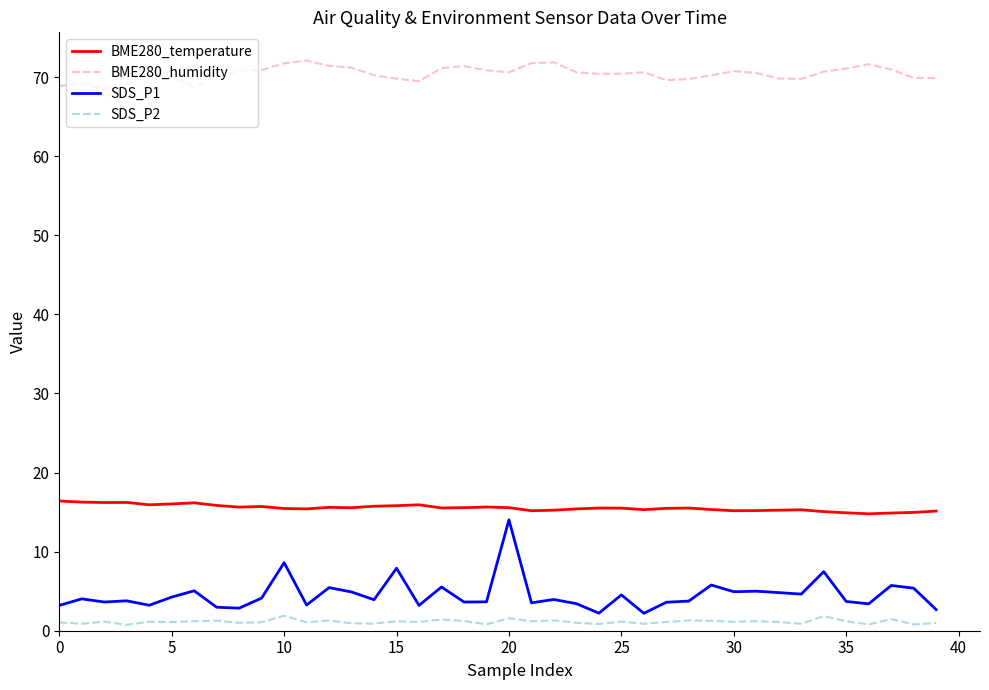

Is this an area chart (filled region under the line)?

No